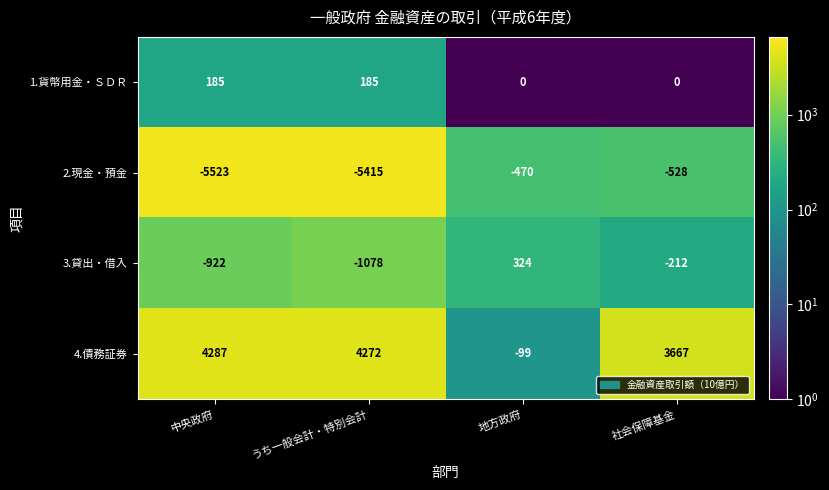

Reading left to right, extract all data points from this chart.

1.貨幣用金・ＳＤＲ: 中央政府=185	うち一般会計・特別会計=185	地方政府=0	社会保障基金=0
2.現金・預金: 中央政府=-5523	うち一般会計・特別会計=-5415	地方政府=-470	社会保障基金=-528
3.貸出・借入: 中央政府=-922	うち一般会計・特別会計=-1078	地方政府=324	社会保障基金=-212
4.債務証券: 中央政府=4287	うち一般会計・特別会計=4272	地方政府=-99	社会保障基金=3667